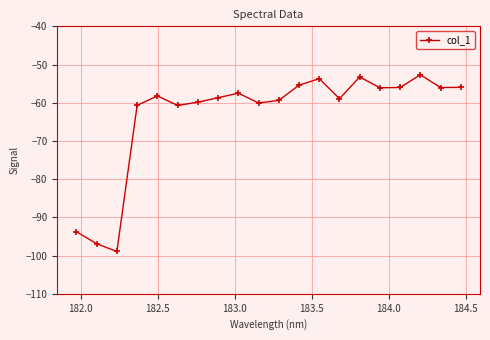

What is the greatest value displayed?

-52.7